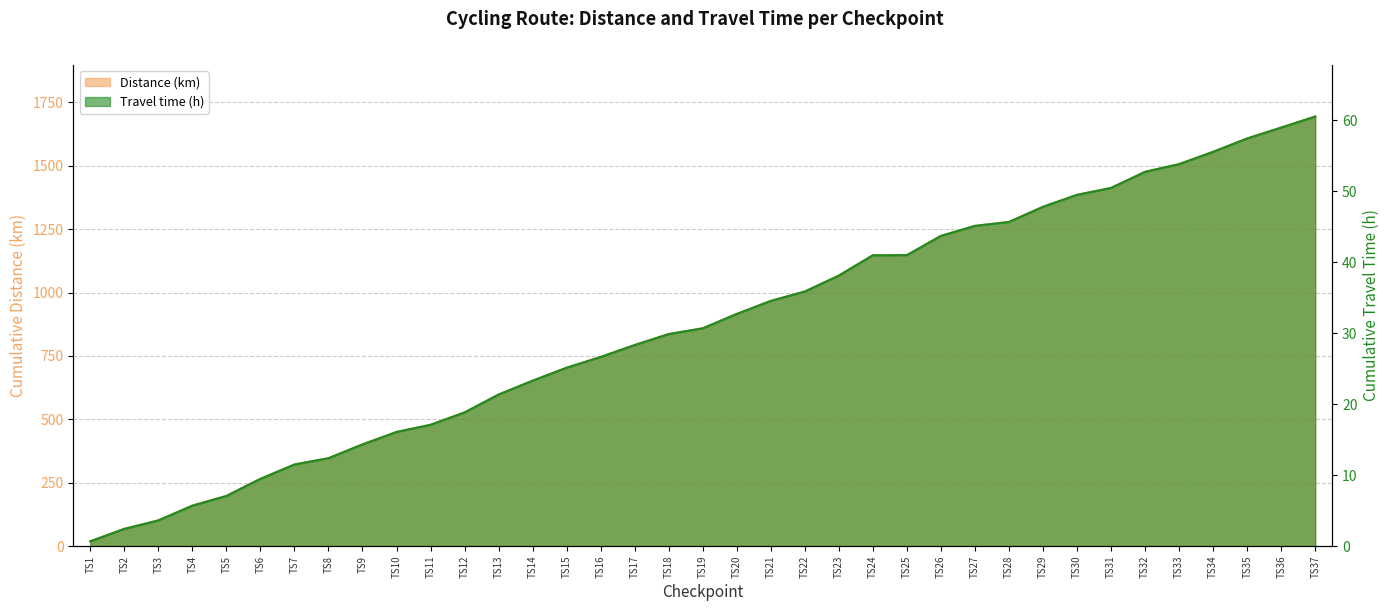

Which has a higher value, TS32 or TS31?

TS32